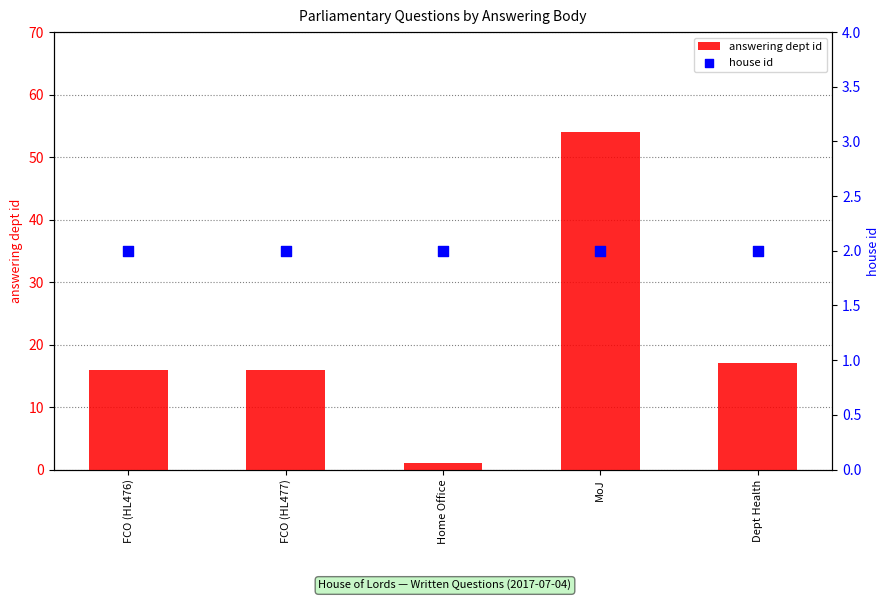

What is the total value across all series at Home Office?

3